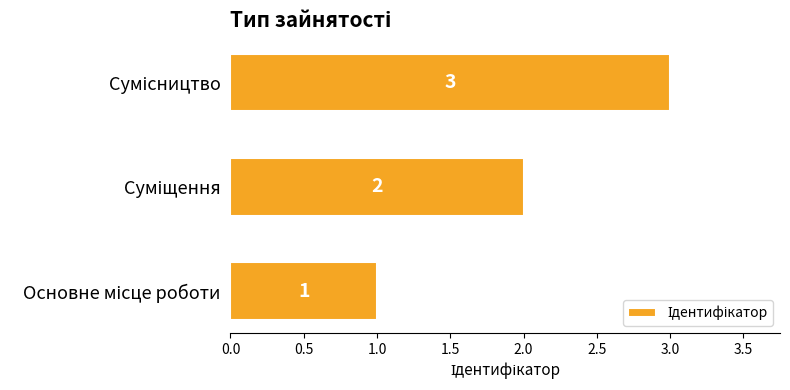

What is the maximum value shown in the chart?

3